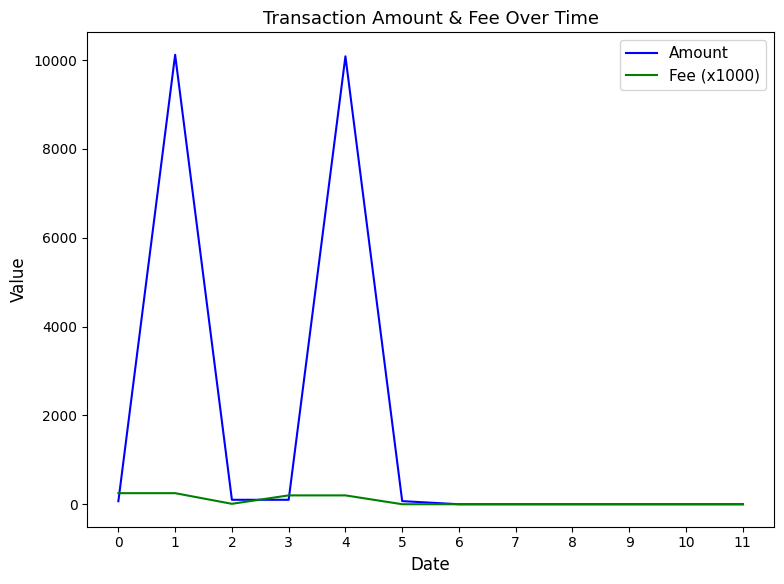

Rank the series by their maximum value, from highest to lowest.

Amount, Fee (x1000)